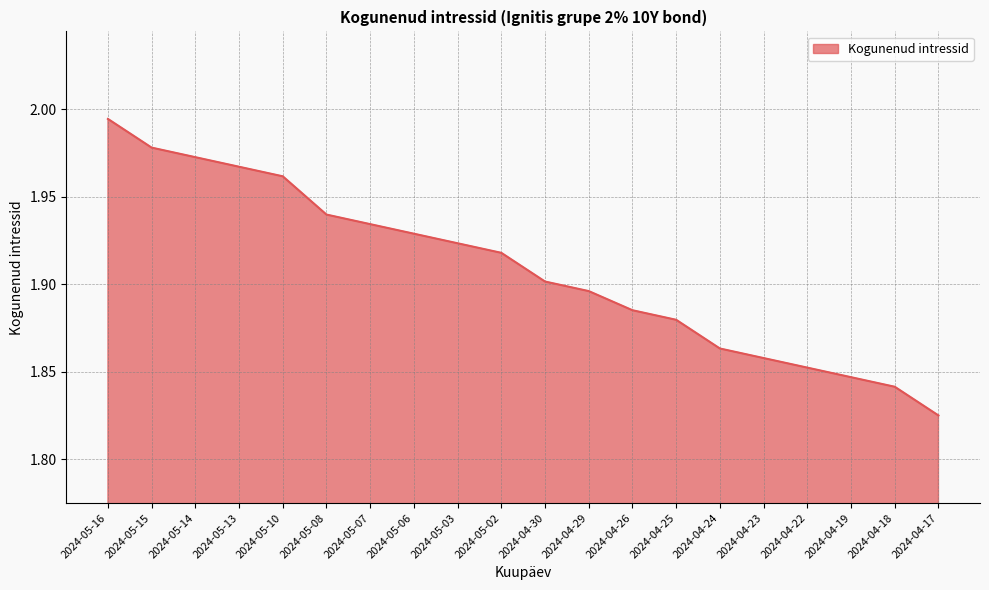

The chart shows a value of 1.9 at 2024-04-30. True or false?

True